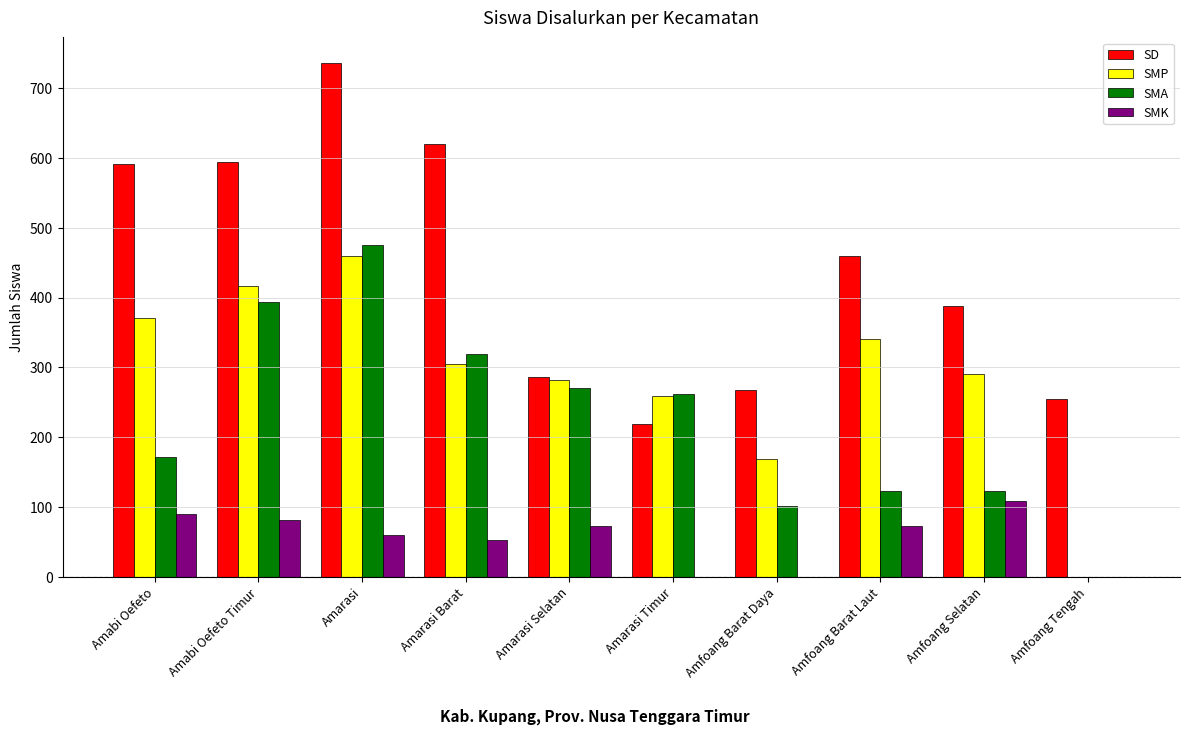

What is the sum of the SMP values at Amarasi Barat and Amarasi Timur?

564